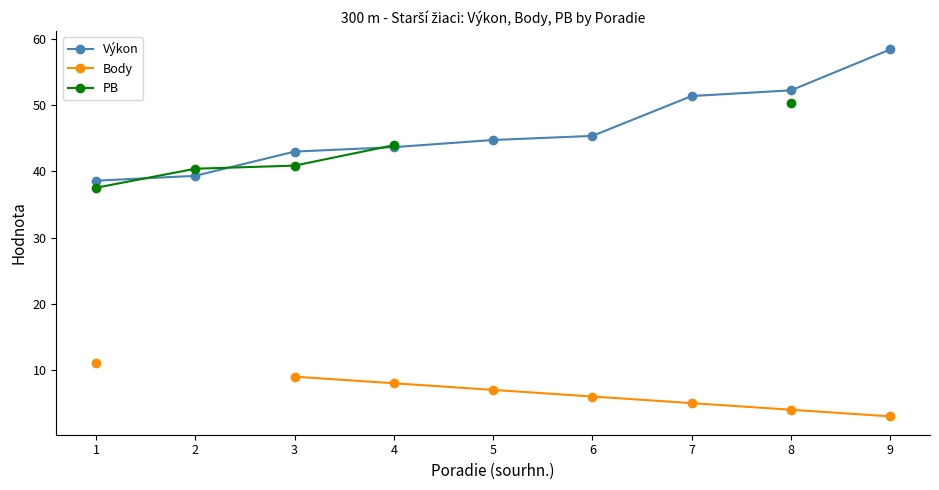

Which series has the largest range (max minus min)?

Výkon